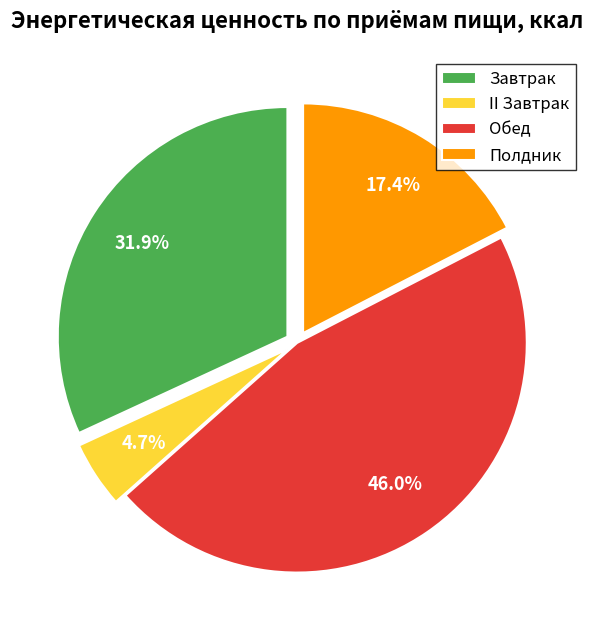

What percentage is NOT represented by II Завтрак?

95.3%